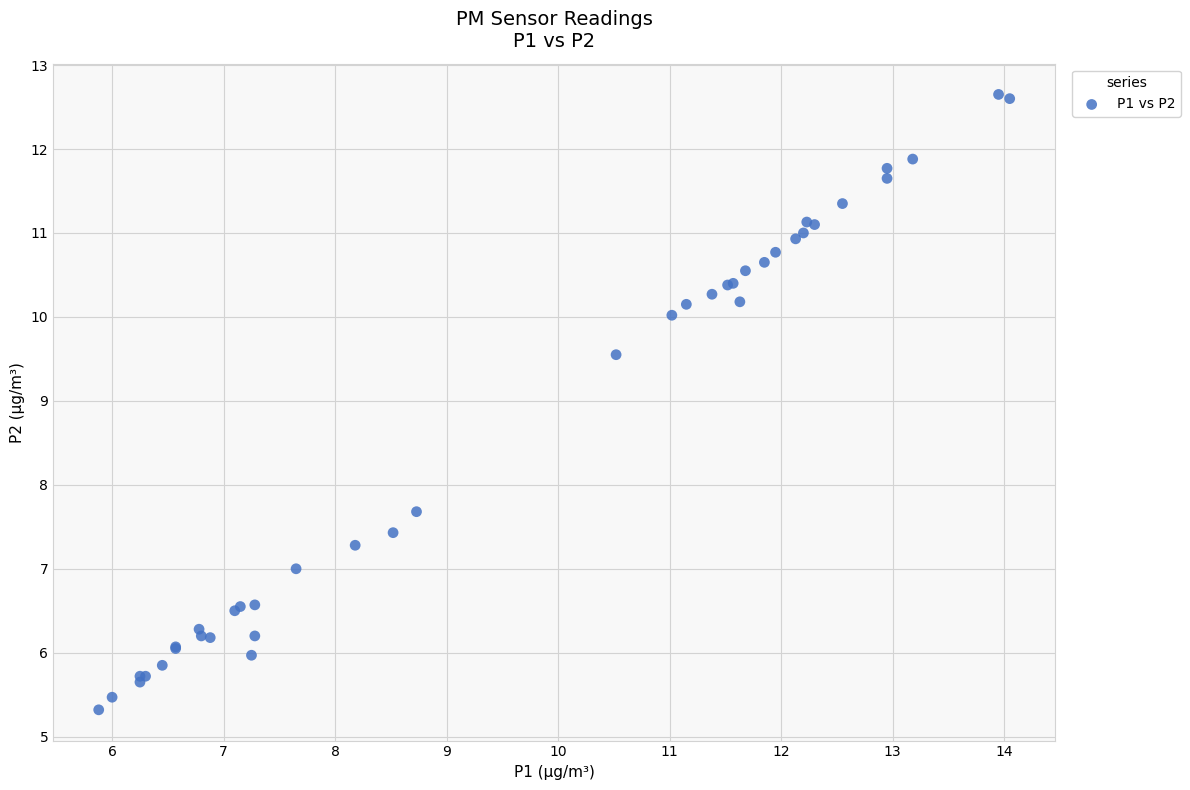

What Y value in the scatter plot is closest to 8?

7.7